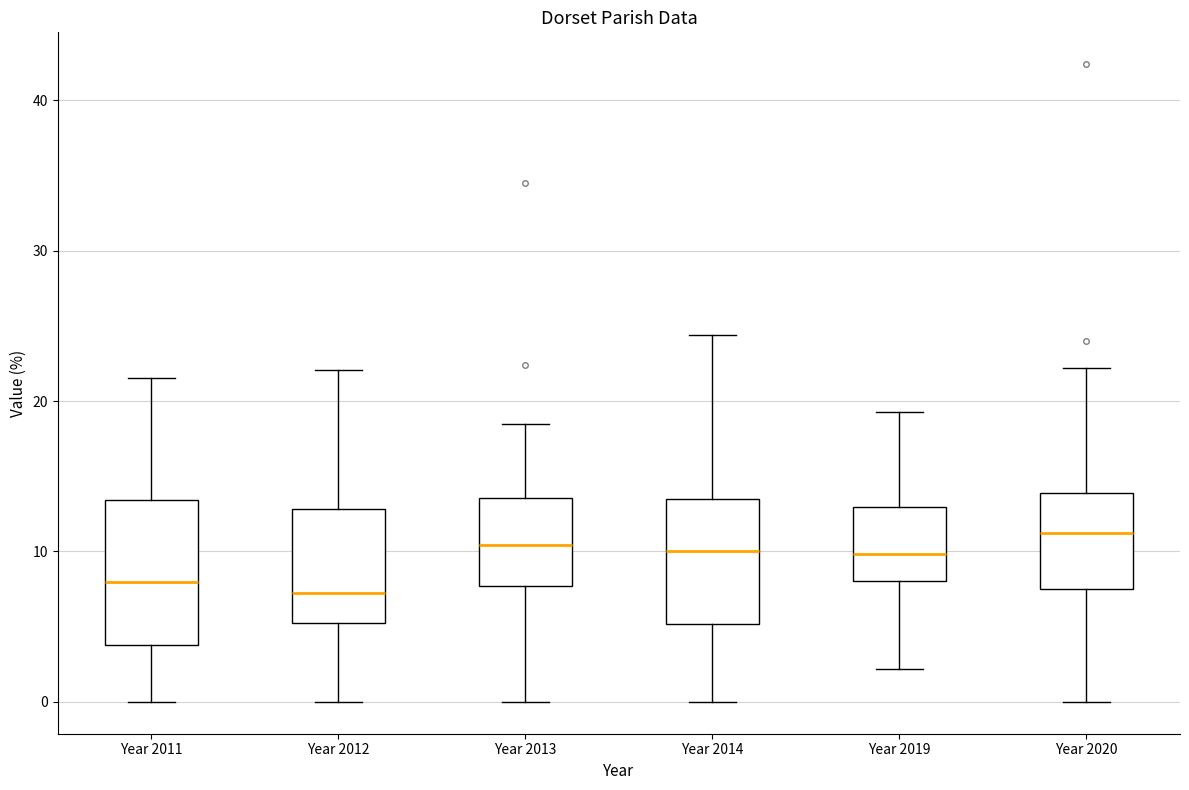

Reading left to right, transcribe this box plot: for each box, give where its median line is, the range the box spans, and where its two whiskers end, as read against the y-axis. The values are not printed on the chart, so give them approximately, as read against the axis.

Year 2011: median 8, box 4 to 13, whiskers 0 to 22
Year 2012: median 7, box 5 to 13, whiskers 0 to 22
Year 2013: median 10, box 8 to 14, whiskers 0 to 18
Year 2014: median 10, box 5 to 13, whiskers 0 to 24
Year 2019: median 10, box 8 to 13, whiskers 2 to 19
Year 2020: median 11, box 7 to 14, whiskers 0 to 22